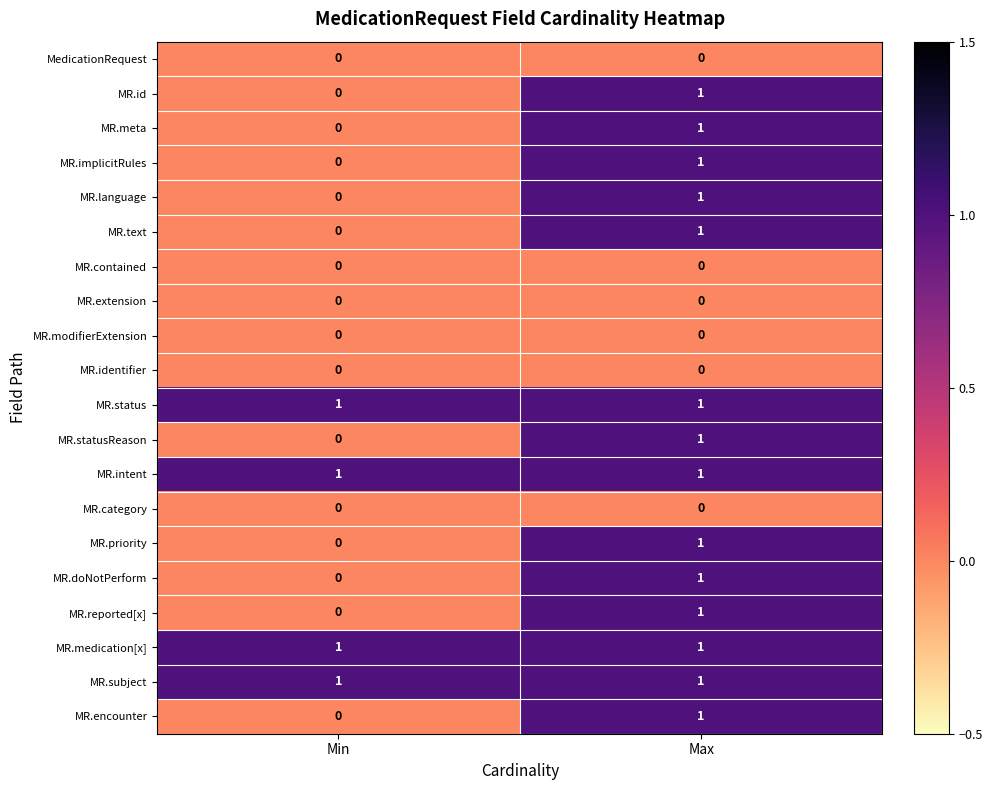

What is the total value across all series at Min?

4